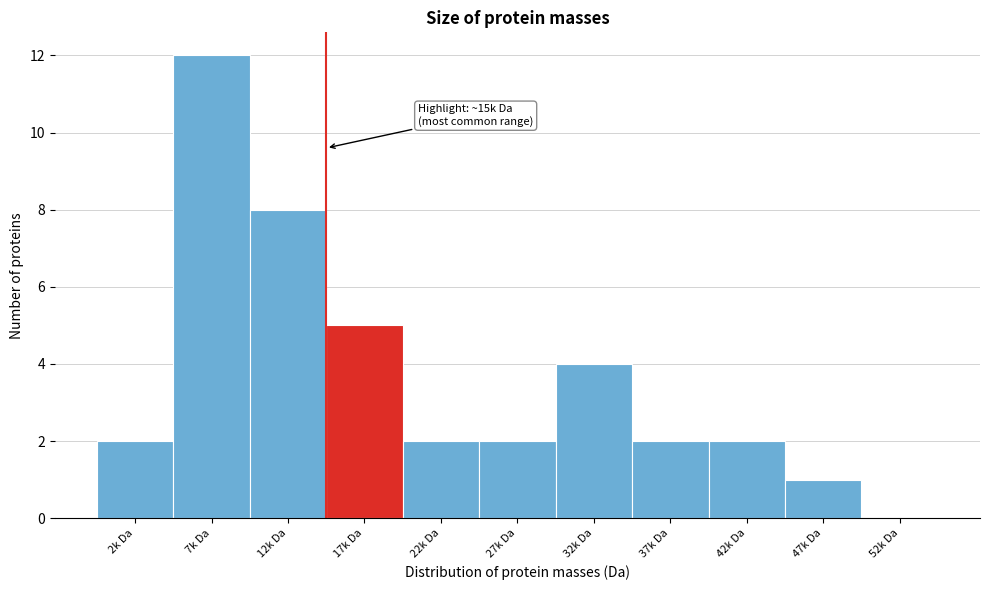

Reading left to right, transcribe all the data shown in this chart.

2k Da=2	7k Da=12	12k Da=8	17k Da=5	22k Da=2	27k Da=2	32k Da=4	37k Da=2	42k Da=2	47k Da=1	52k Da=0